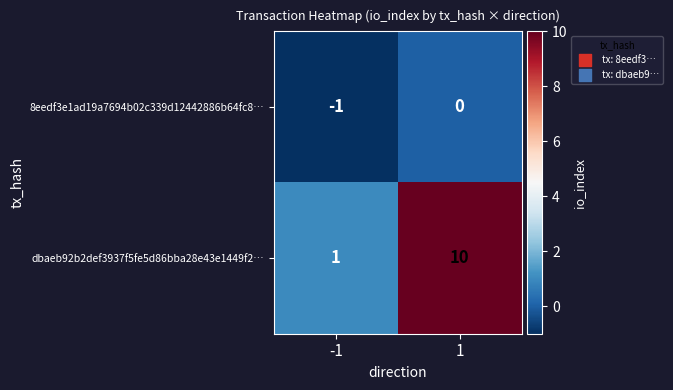

List the series in order of their overall mean, lowest first.

8eedf3e1ad19a7694b02c339d12442886b64fc8…, dbaeb92b2def3937f5fe5d86bba28e43e1449f2…